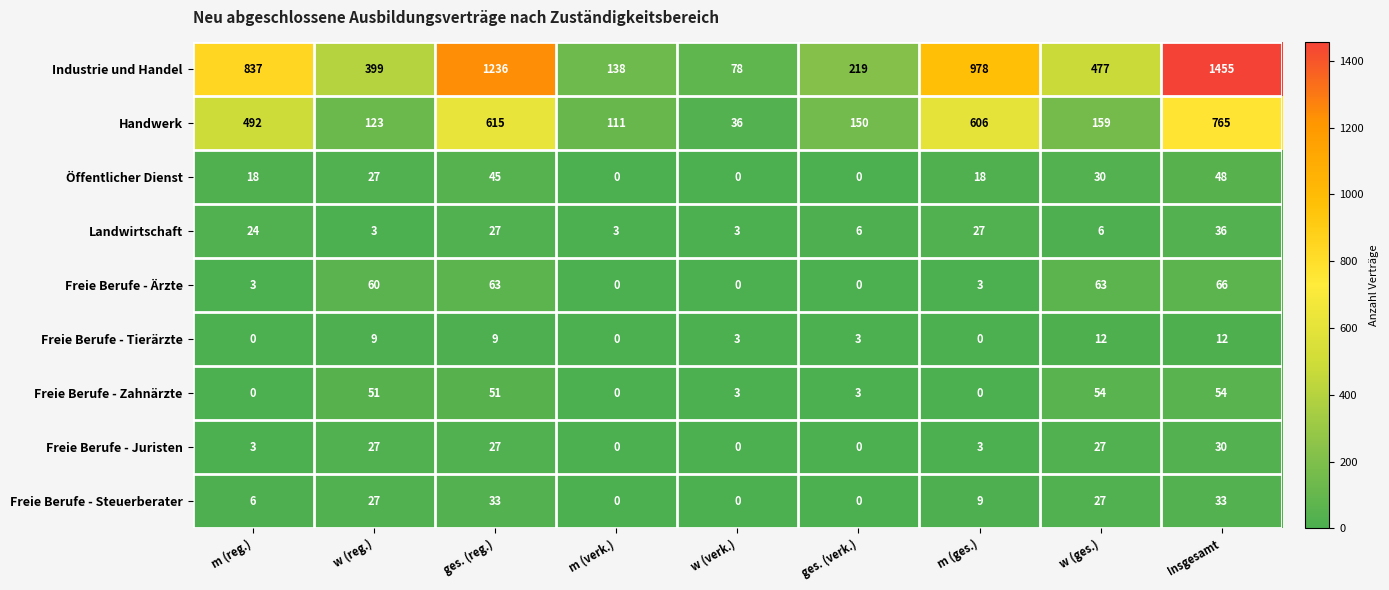

The Öffentlicher Dienst series shows 30 at w (ges.). True or false?

True